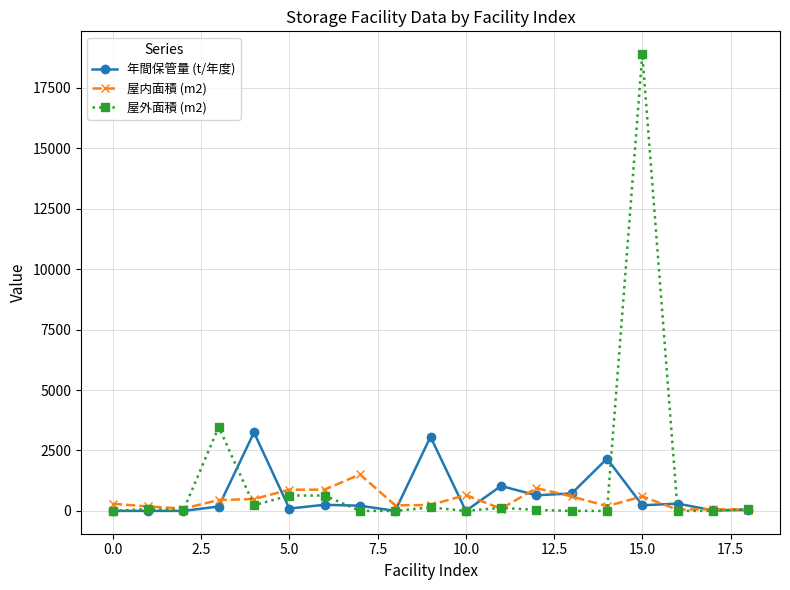

Which series has the largest range (max minus min)?

屋外面積 (m2)